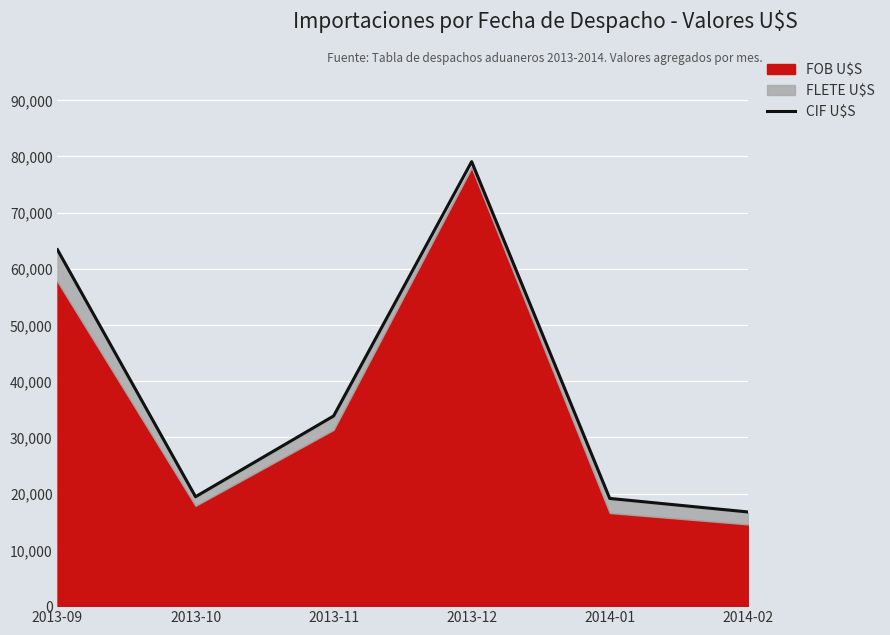

How many interior local valleys (lower than both neighbors) does the data have?

1